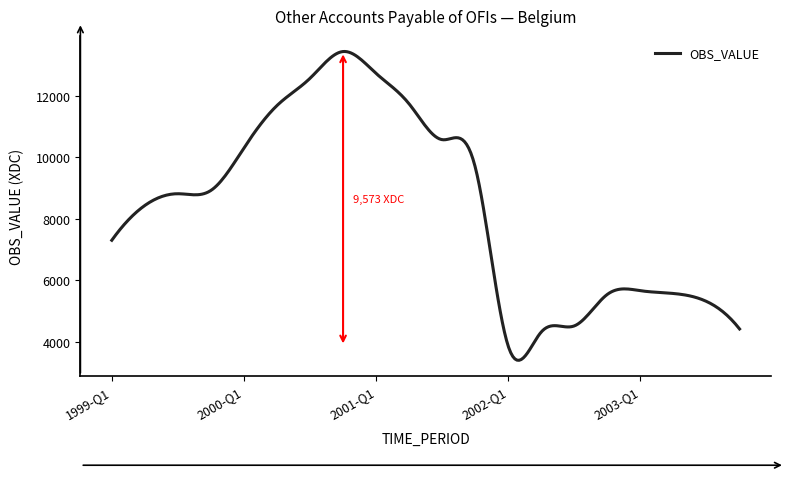

What is the difference between the maximum and minimum values?

10029.8